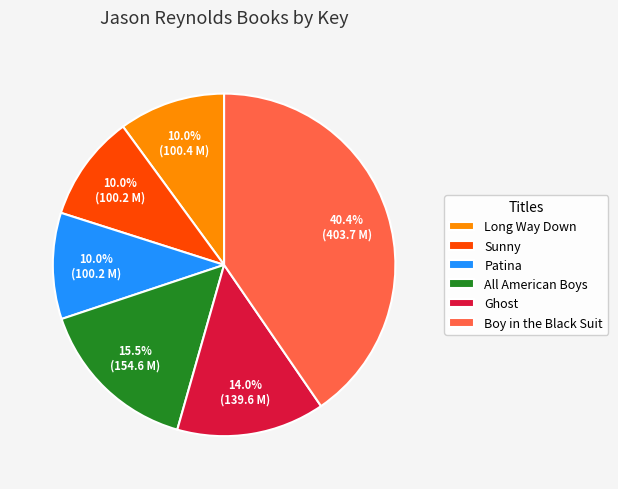

Approximately how many times larger is the value at Sunny compared to All American Boys?

0.6